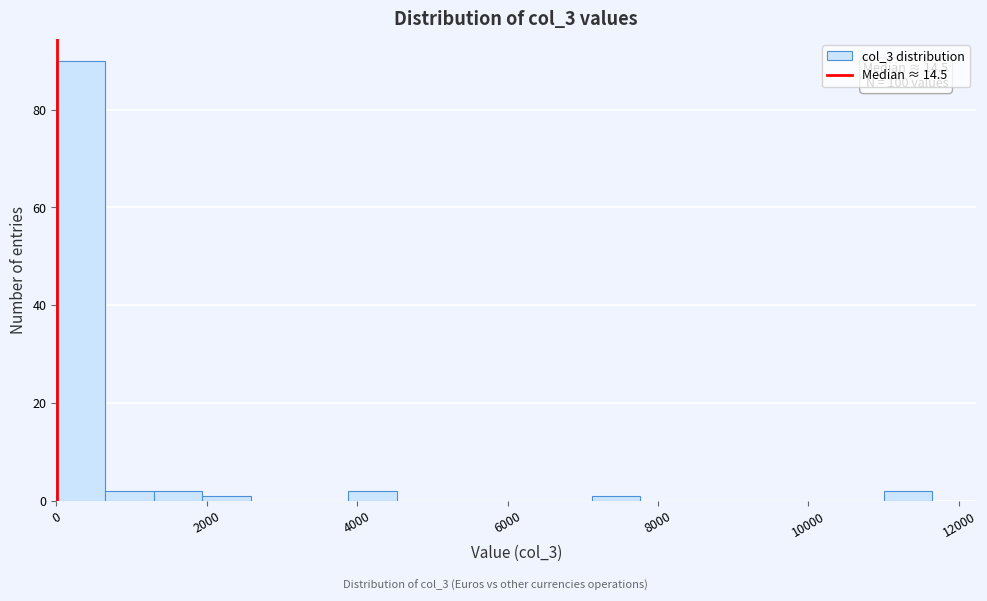

Around what value on the x-axis is the tallest bar? Give the approximate position of its centre, as read against the axis.

400